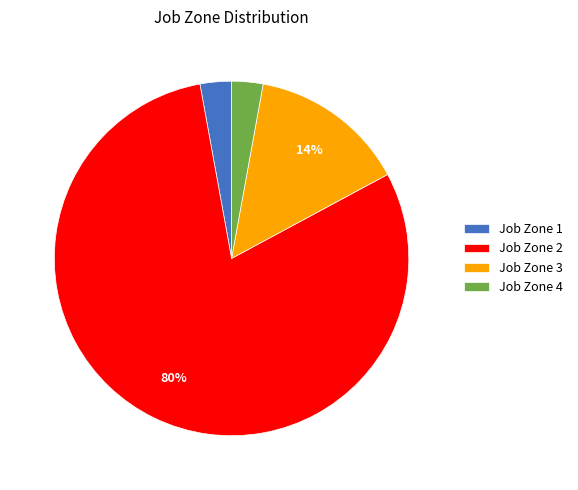

What percentage is the Job Zone 4 slice, to the nearest percent?

3%